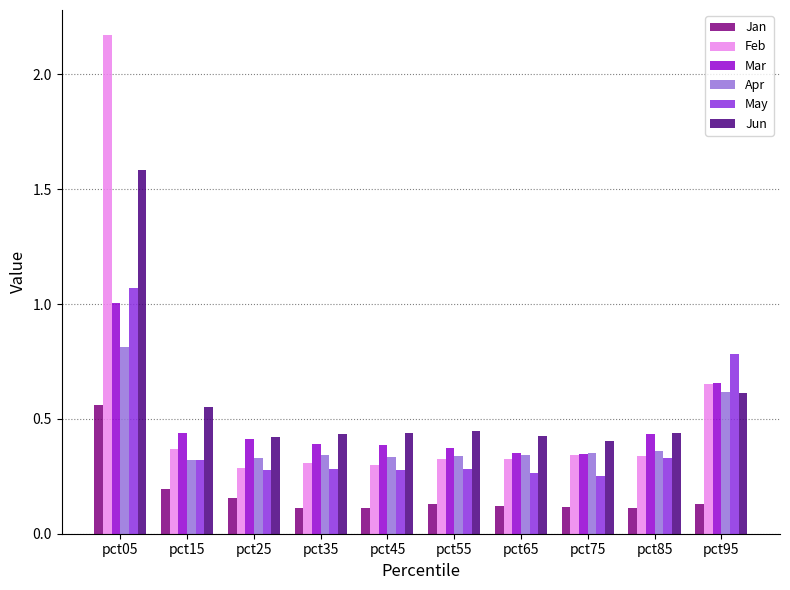

What is the sum of the Mar values at pct15 and pct05?

1.4